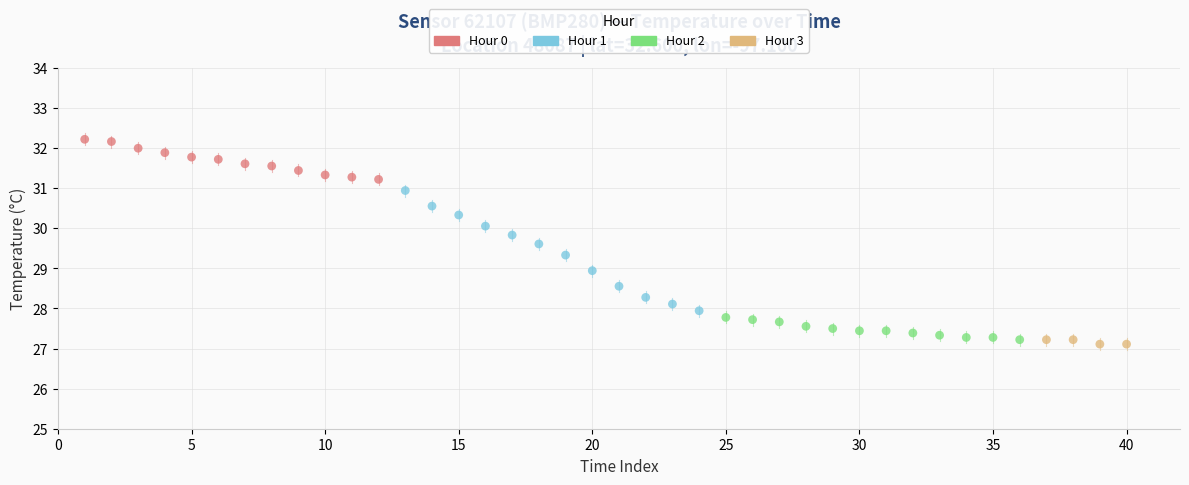

Which series has the widest spread of Y values?

Hour 1